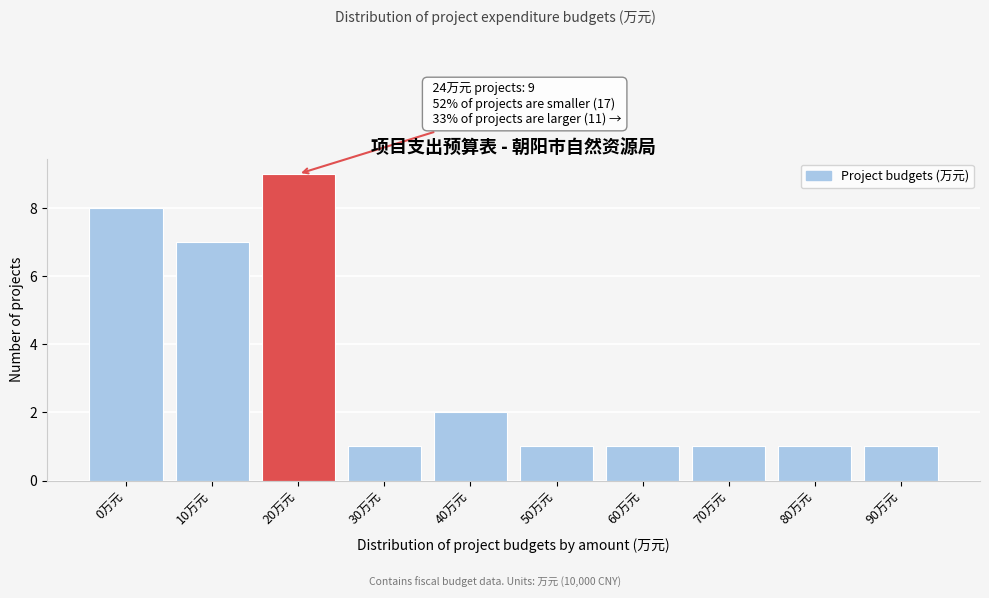

Reading left to right, list all the values displayed in this chart.

0万元=8	10万元=7	20万元=9	30万元=1	40万元=2	50万元=1	60万元=1	70万元=1	80万元=1	90万元=1